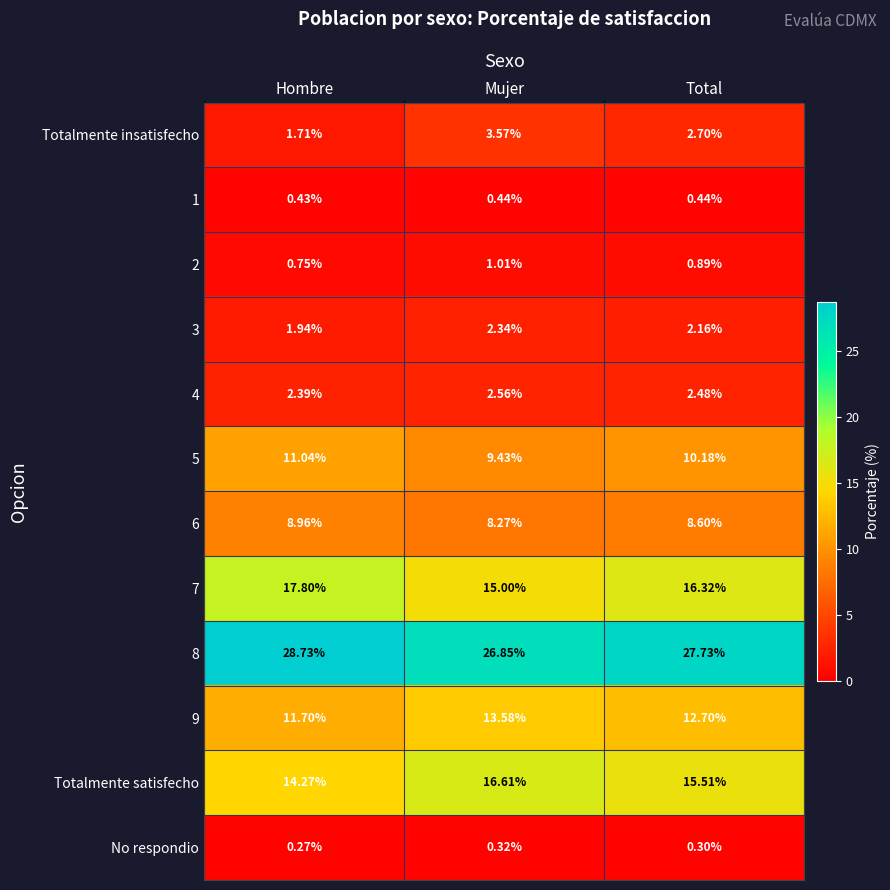

Where does the 3 series first go above 2?

Mujer